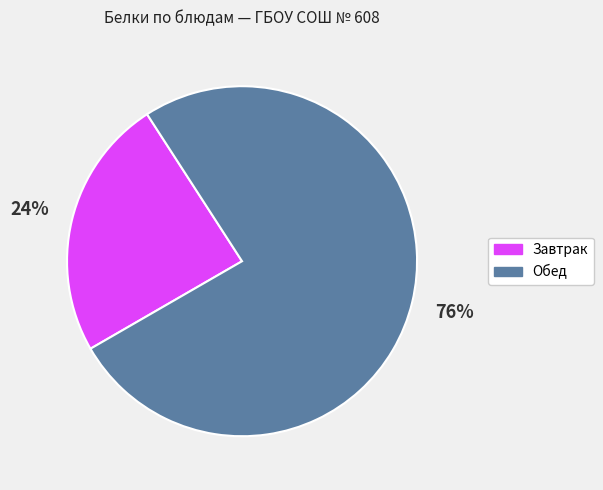

What percentage is the Завтрак slice, to the nearest percent?

24%